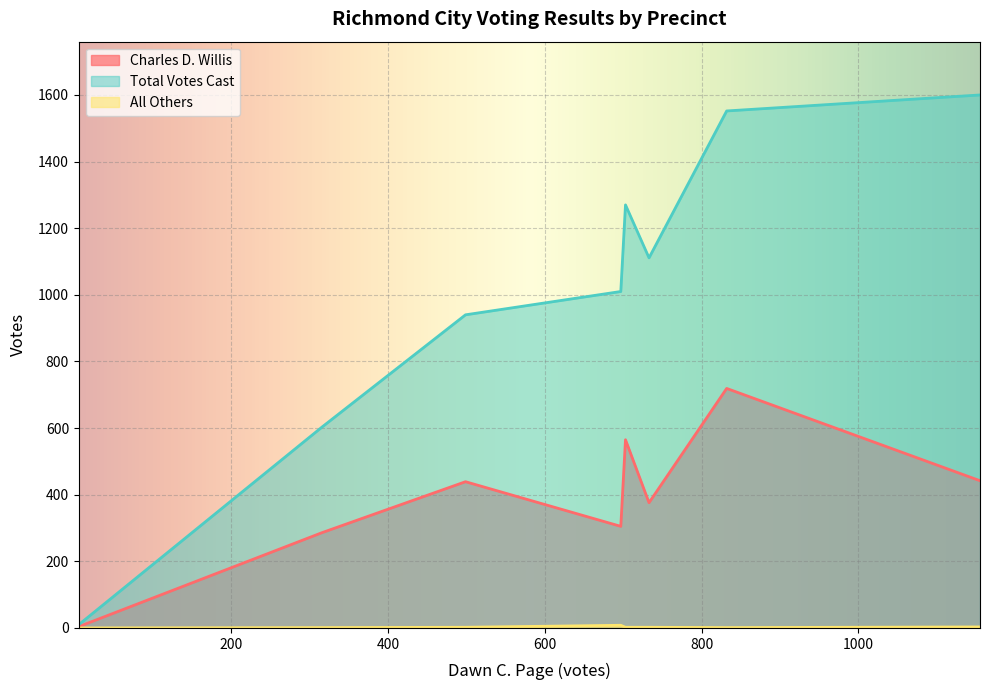

How many values in the All Others series exceed 2?

2